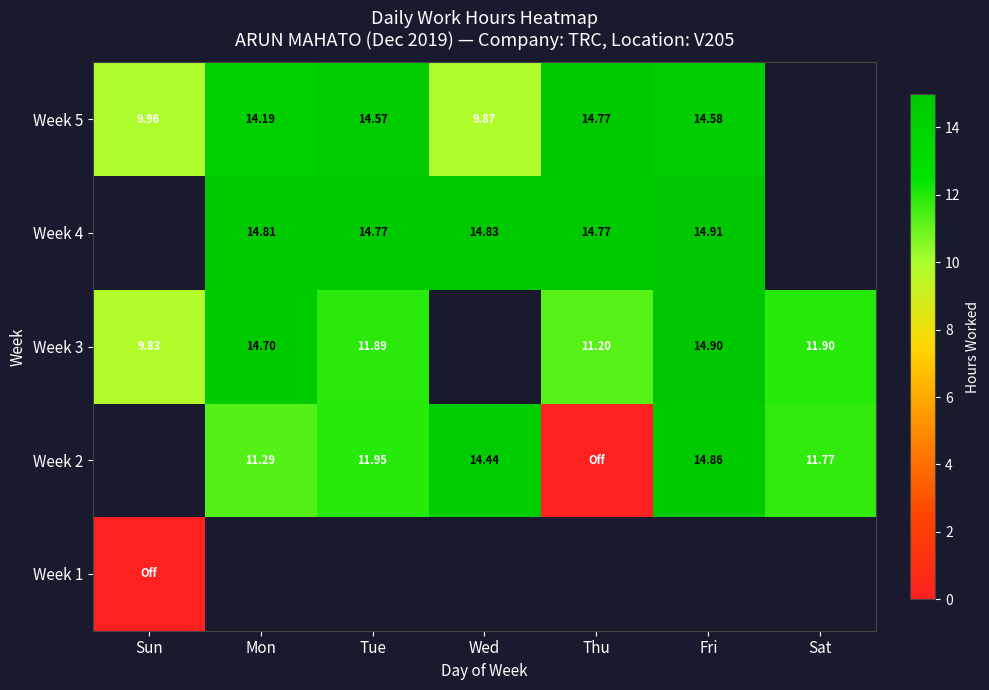

Is the value of Week 4 at Fri greater than the value of Week 5 at Wed?

Yes